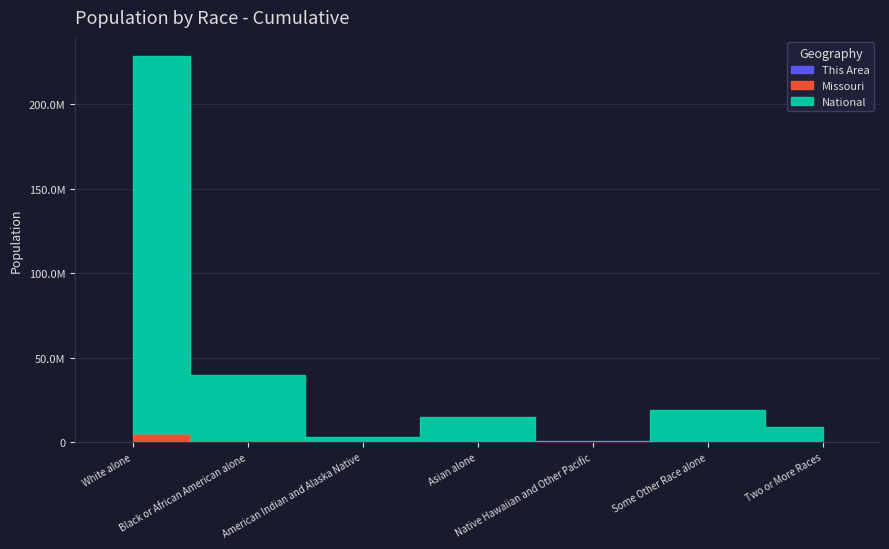

What are all the series names shown in the legend?

This Area, Missouri, National